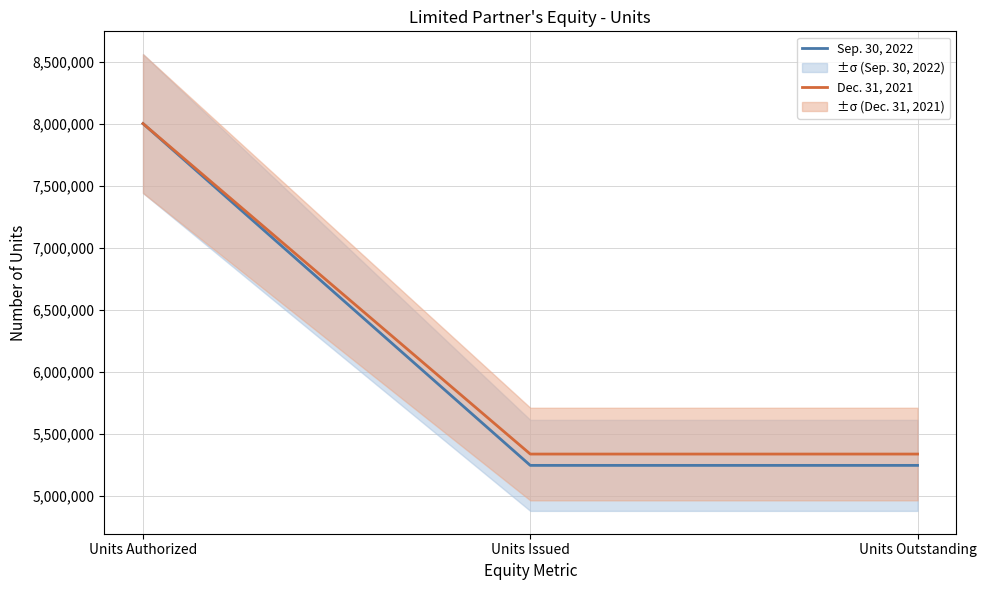

True or false: Sep. 30, 2022 has a value of 8602095 at Units Outstanding.

False